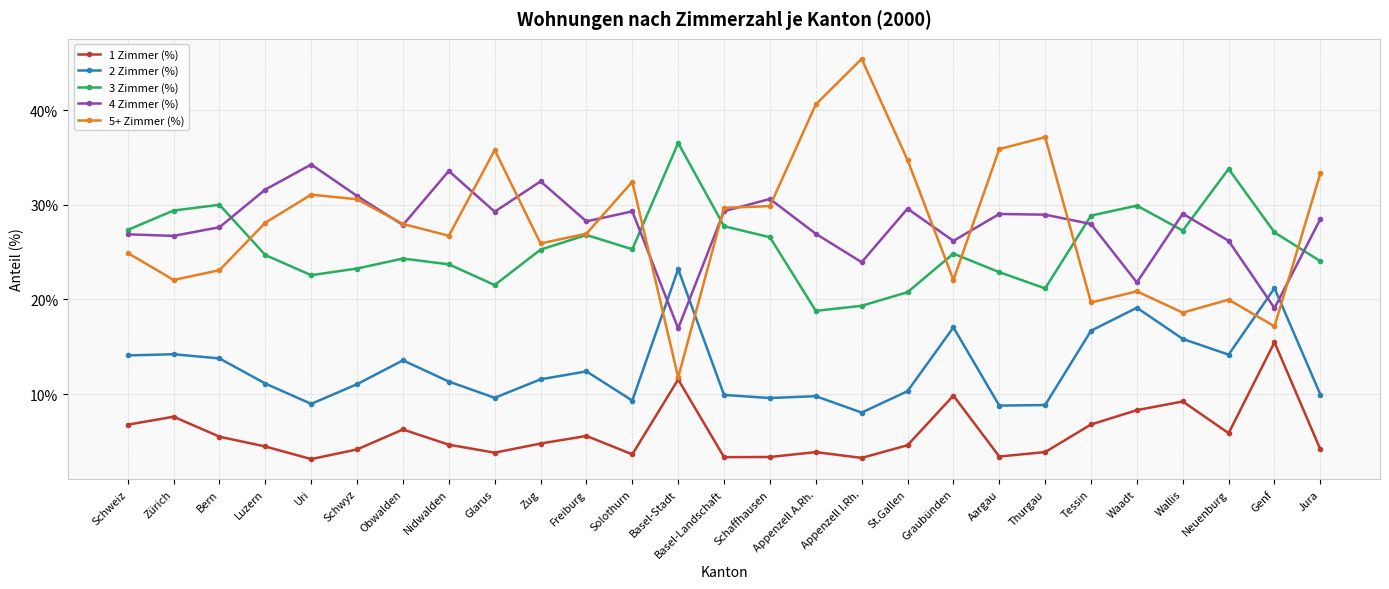

What is the sum of all 5+ Zimmer (%) values?

752.6